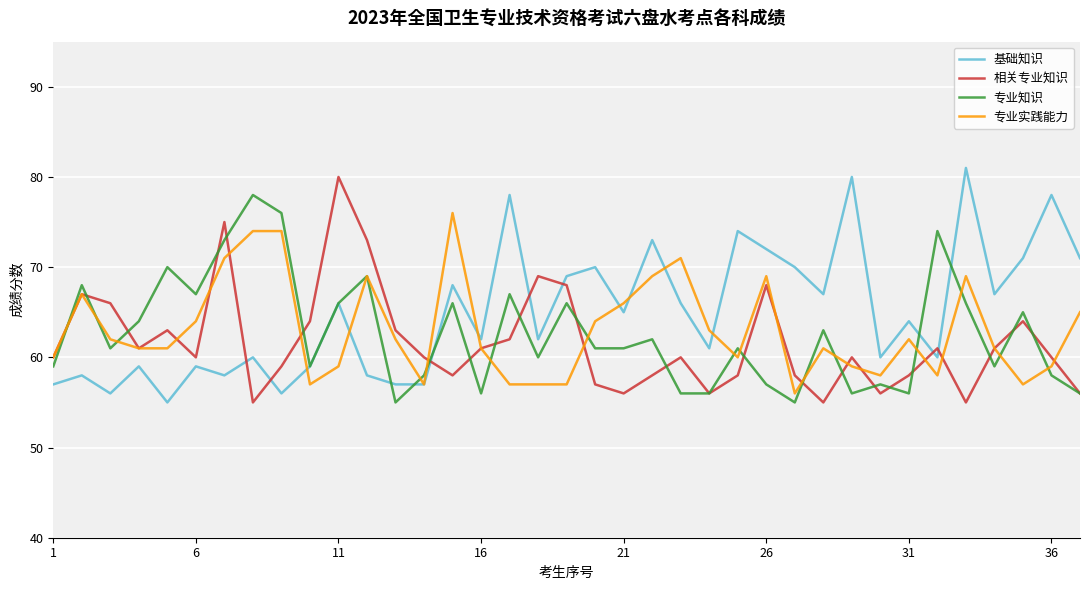

What is the difference between the maximum and second lowest values in the 基础知识 series?

25